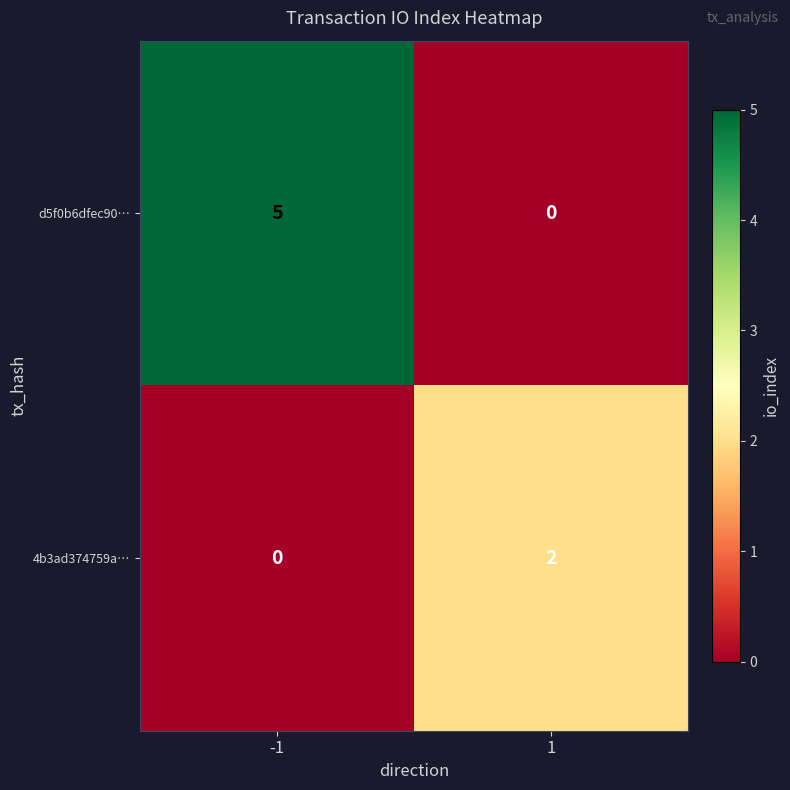

Which series has the widest spread of values?

d5f0b6dfec90…